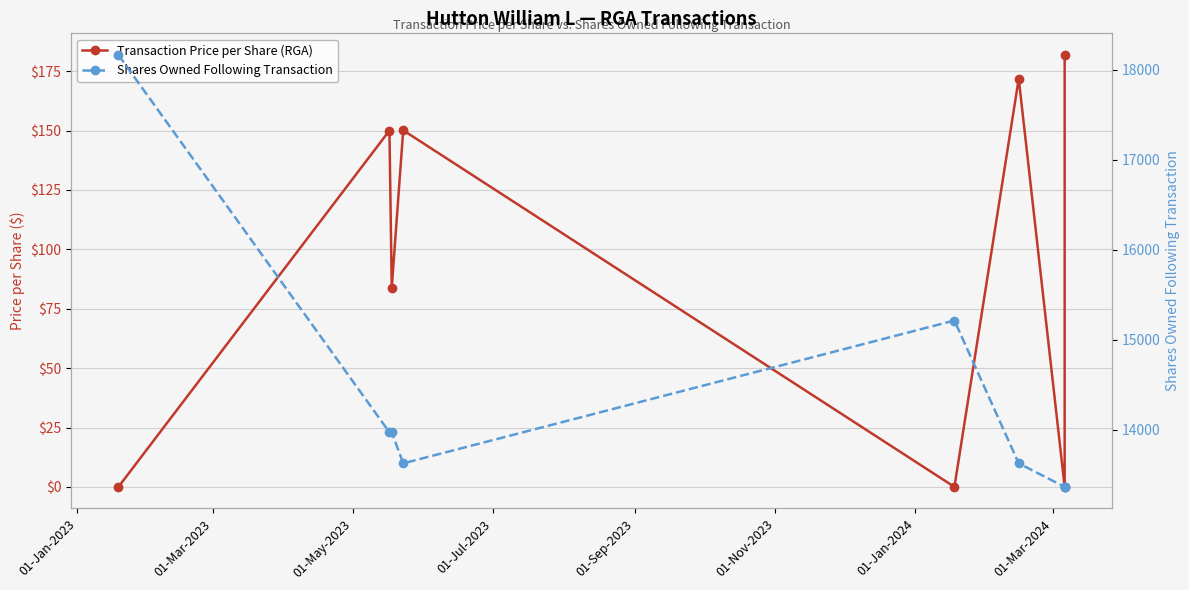

How many series are shown in this chart?

2